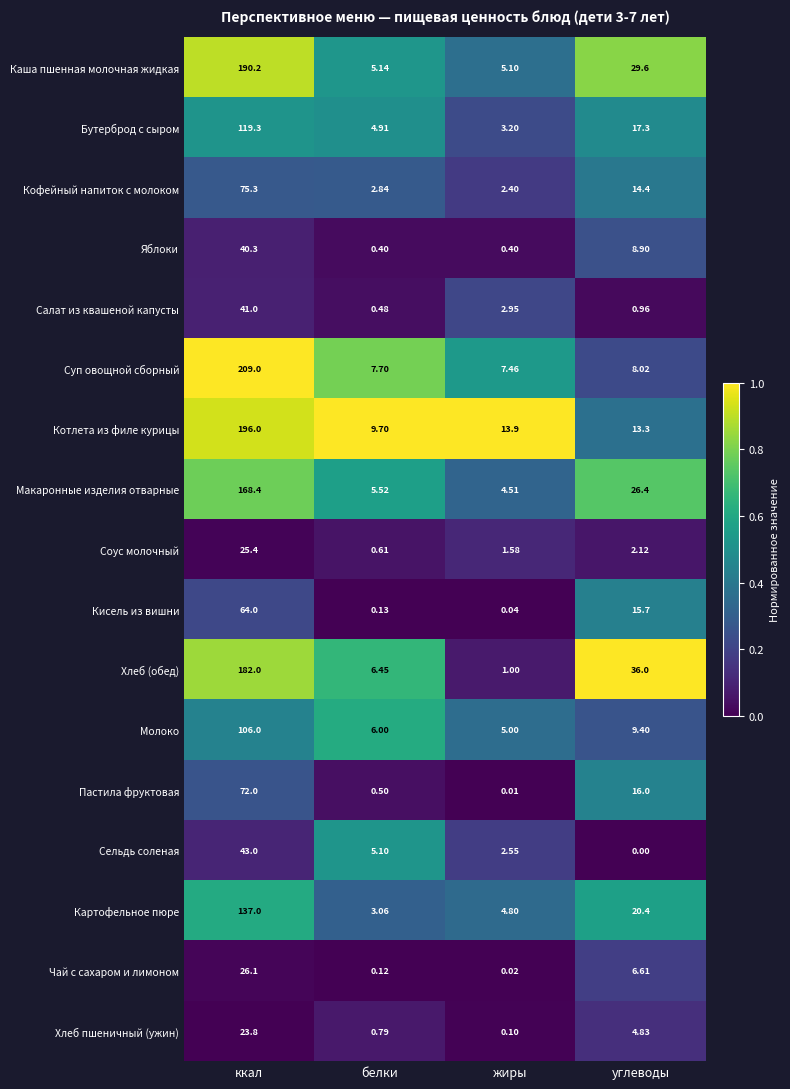

Which series has the widest spread of values?

Суп овощной сборный